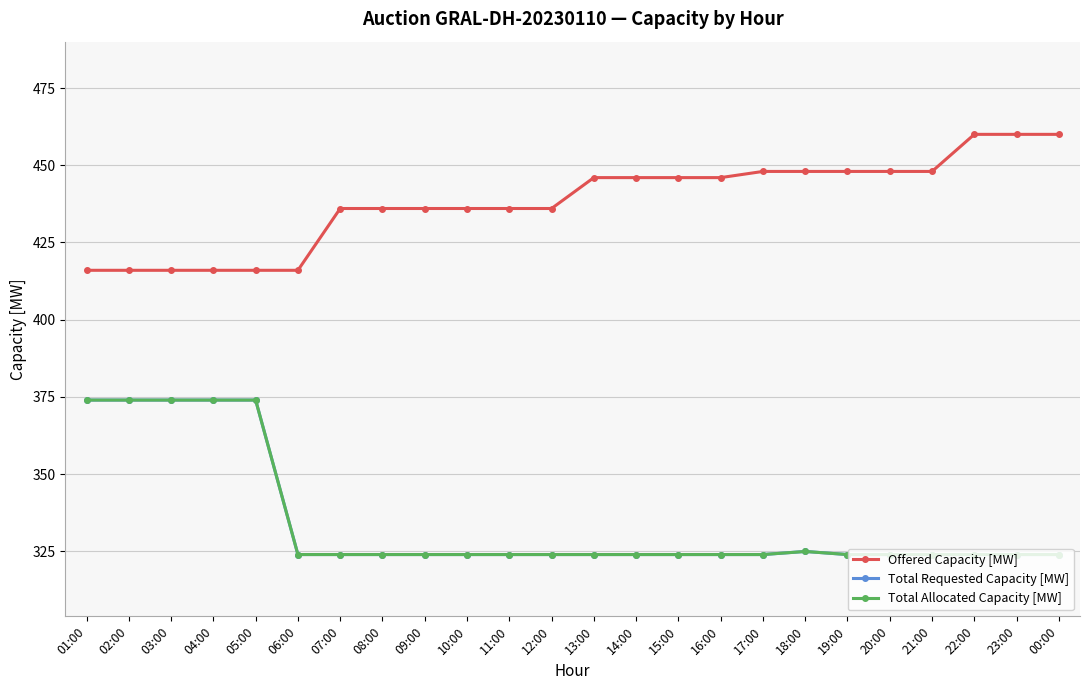

At how many categories does at least one series exceed 373?

24